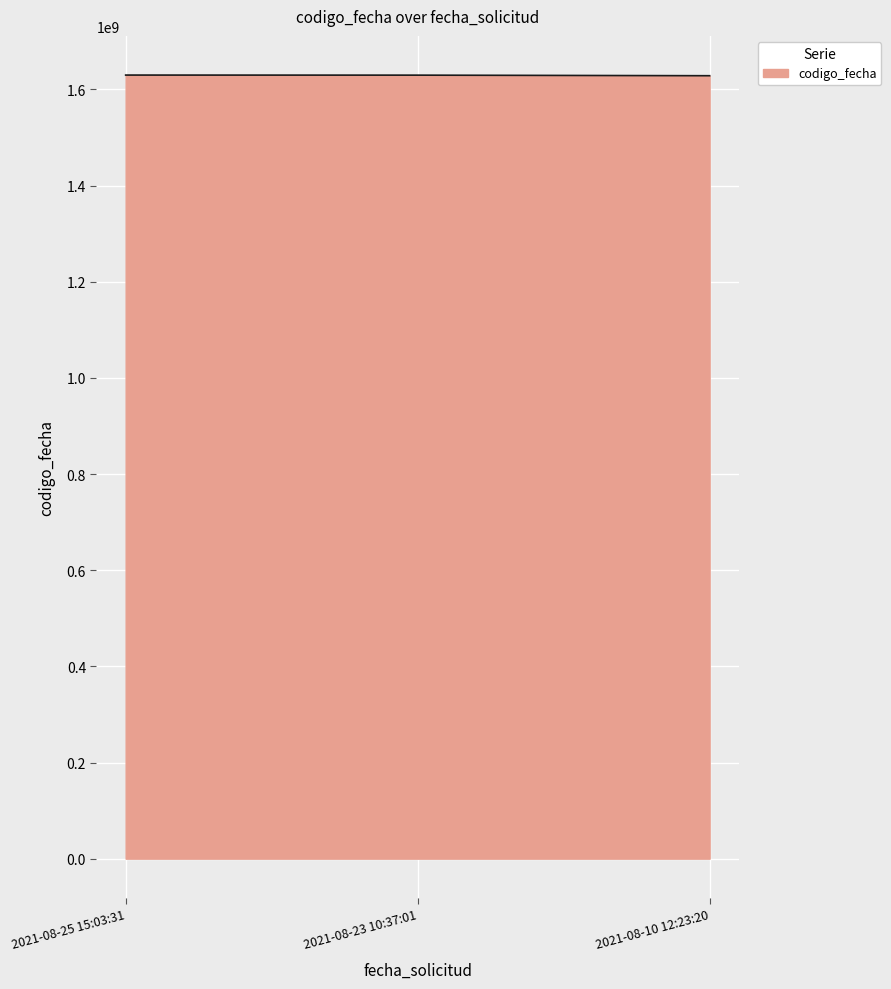

What is the difference between the second highest and minimum values?

1190092